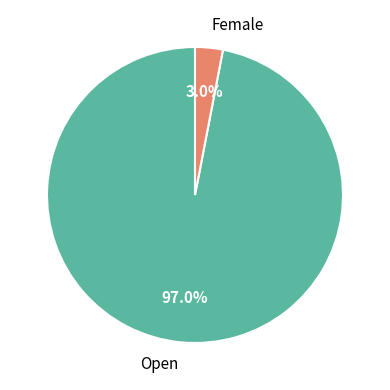

True or false: Open accounts for 88% of the total.

False